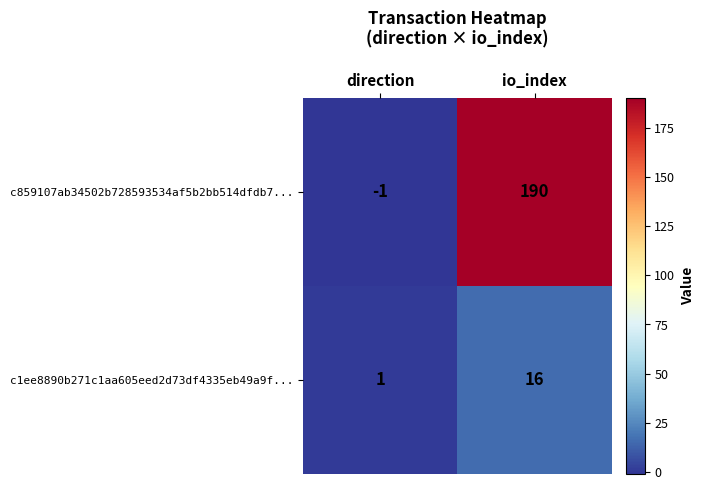

What is the total value across all series at io_index?

206